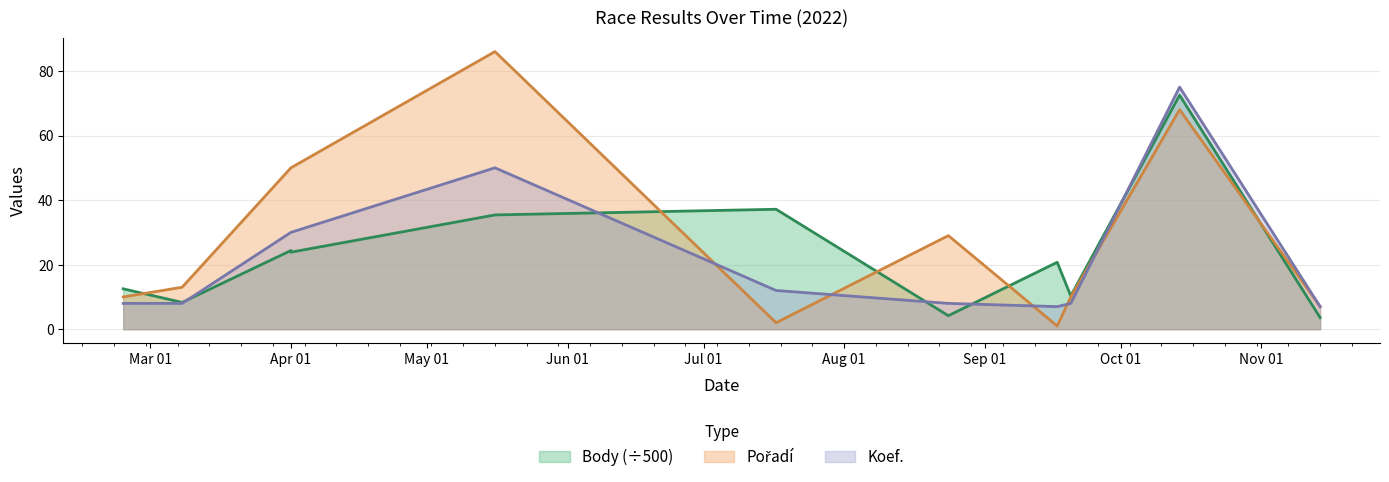

Which series changed the most between 2022-03-08 and 2022-09-20?

Pořadí